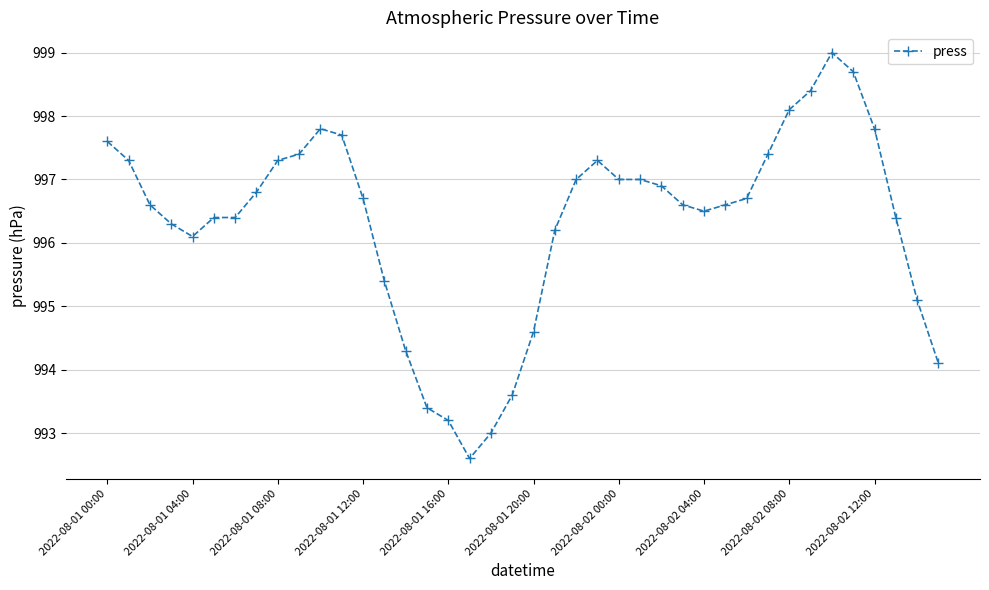

What is the average value?

996.3